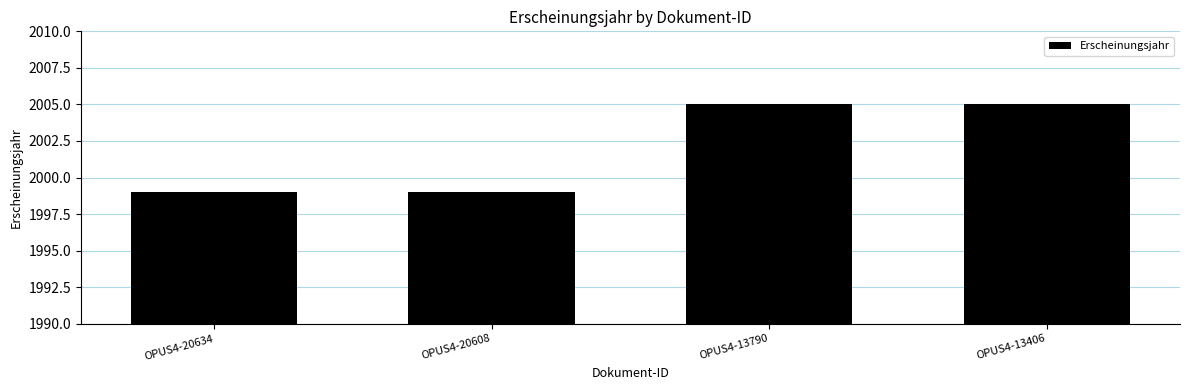

Reading left to right, list all the values displayed in this chart.

OPUS4-20634=1999	OPUS4-20608=1999	OPUS4-13790=2005	OPUS4-13406=2005